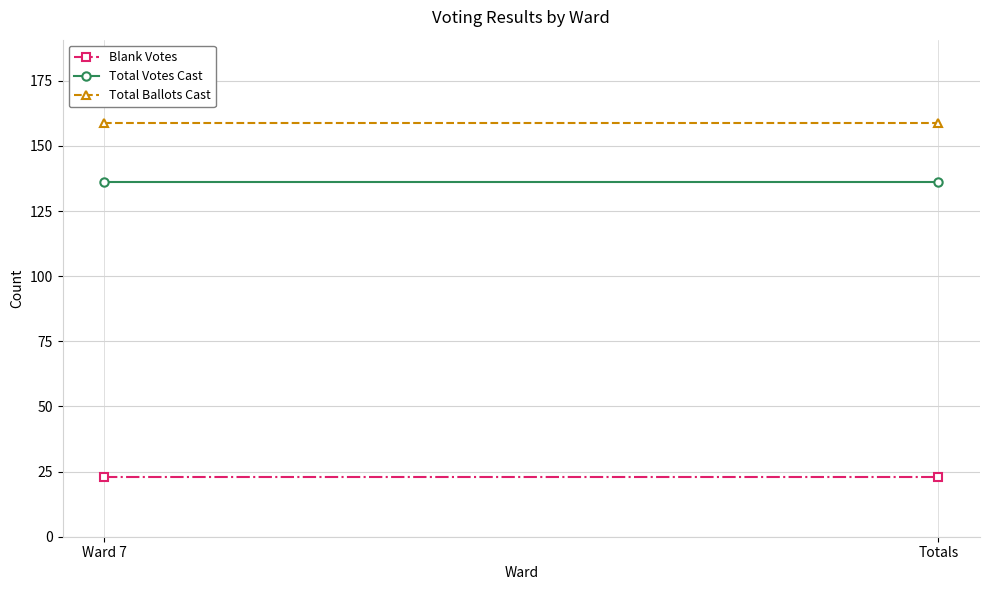

At which category is the sum across all series the highest?

Ward 7